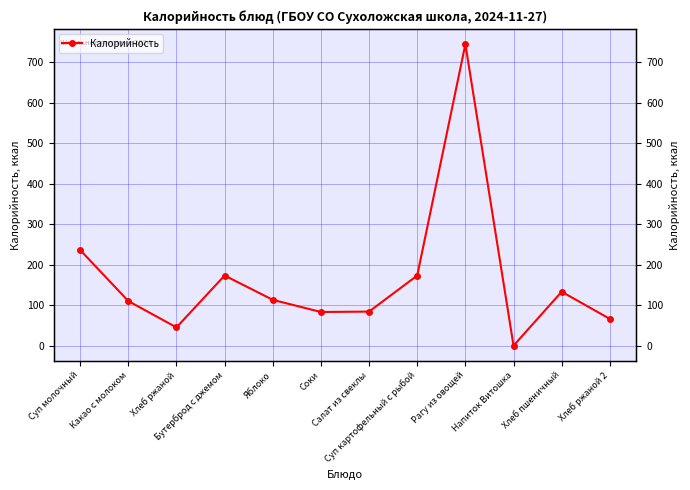

What value does the data have at Суп картофельный с рыбой?

173